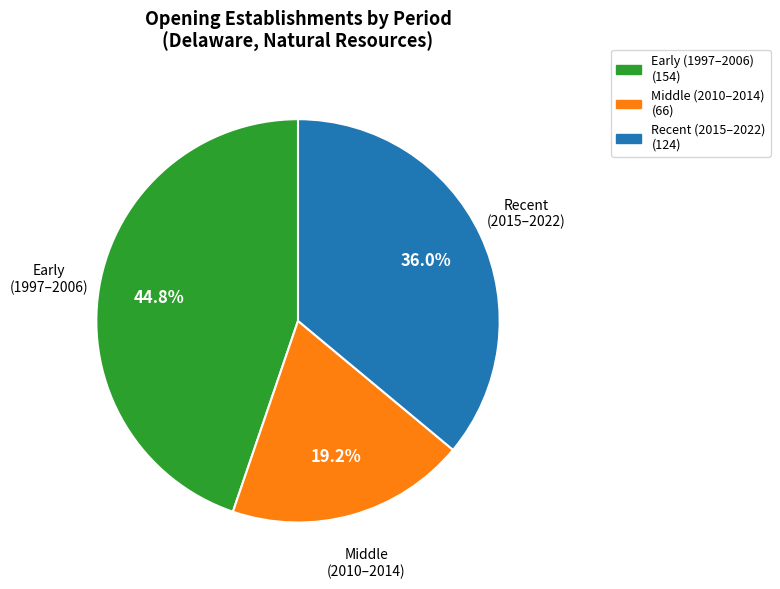

Is there a majority slice in this chart?

No